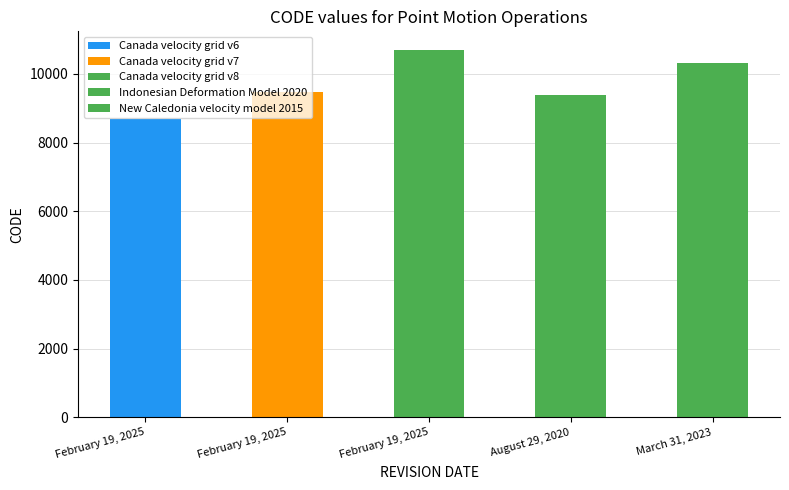

Reading left to right, list all the values displayed in this chart.

February 19, 2025=8676	February 19, 2025=9483	February 19, 2025=10707	August 29, 2020=9375	March 31, 2023=10323